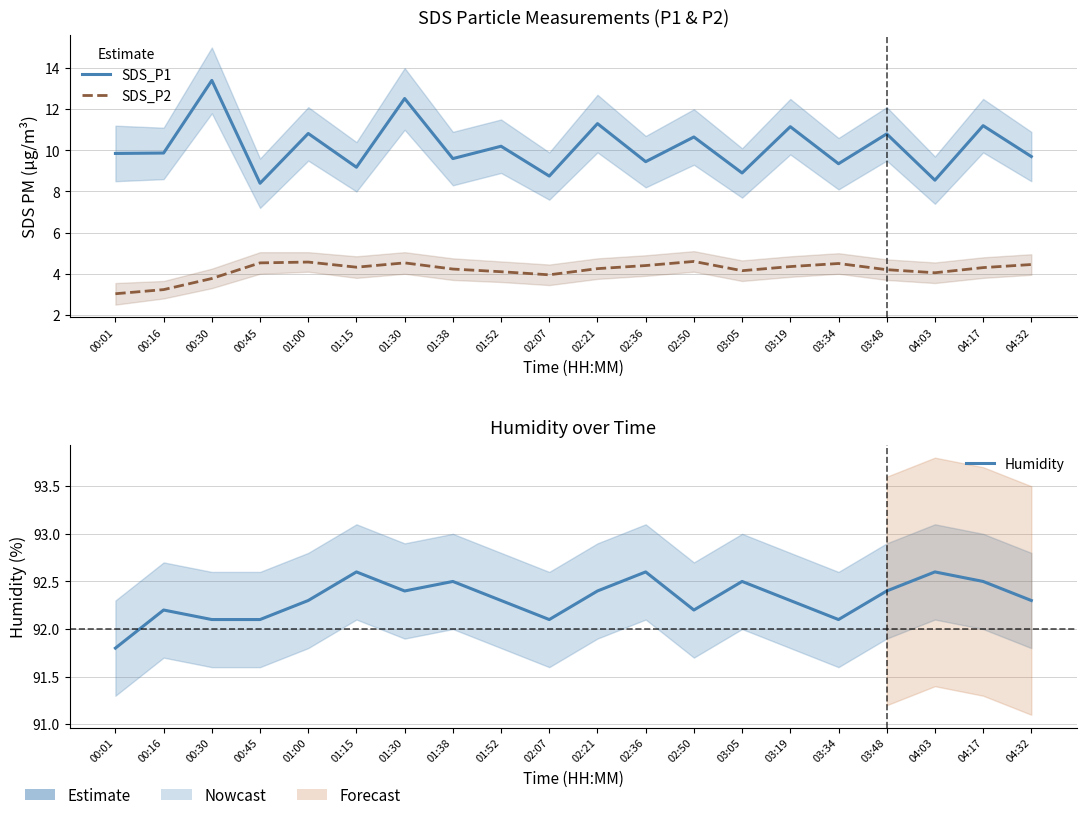

True or false: SDS_P1 has more than 1 interior local peaks.

True